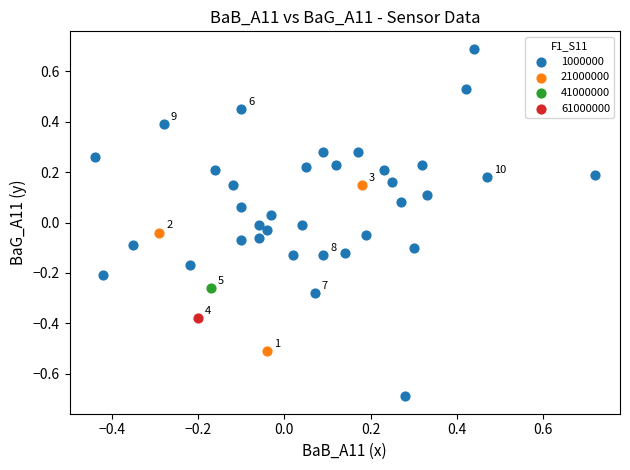

What are all the series names shown in the legend?

1000000, 21000000, 41000000, 61000000